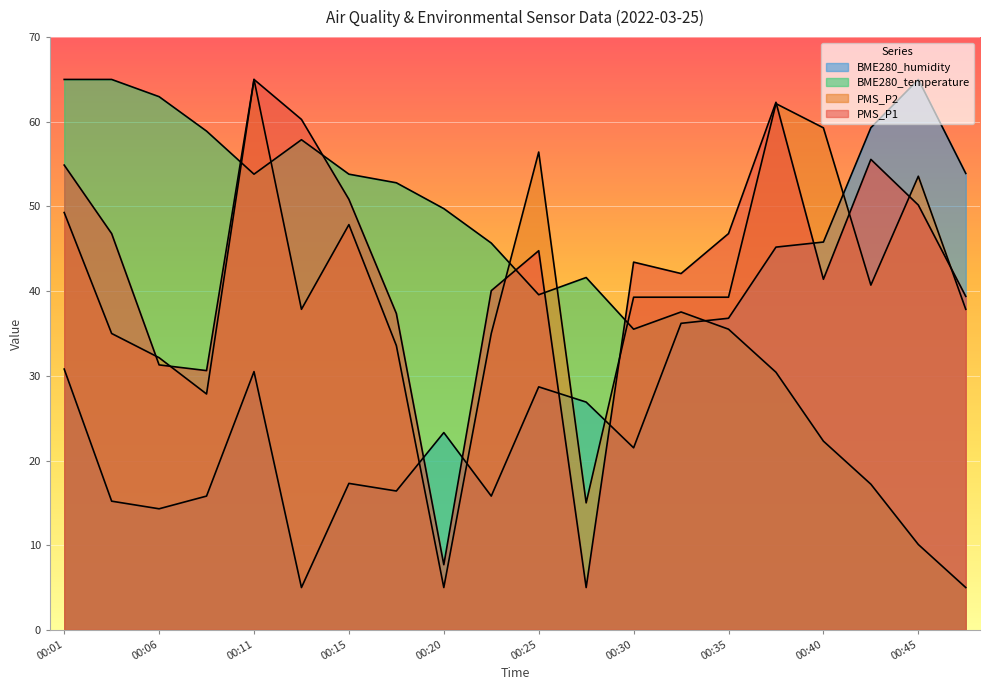

What is the difference between the PMS_P1 values at 00:30 and 00:37?

18.9